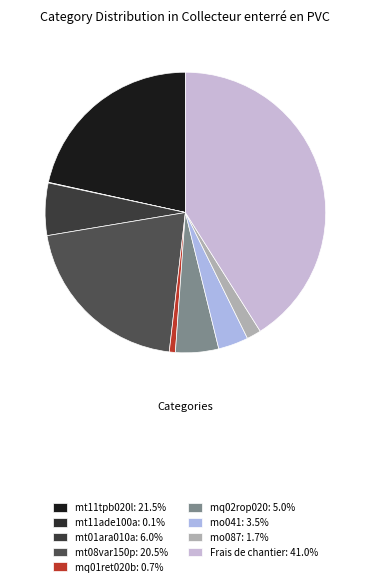

Which slice is the largest?

Frais de chantier